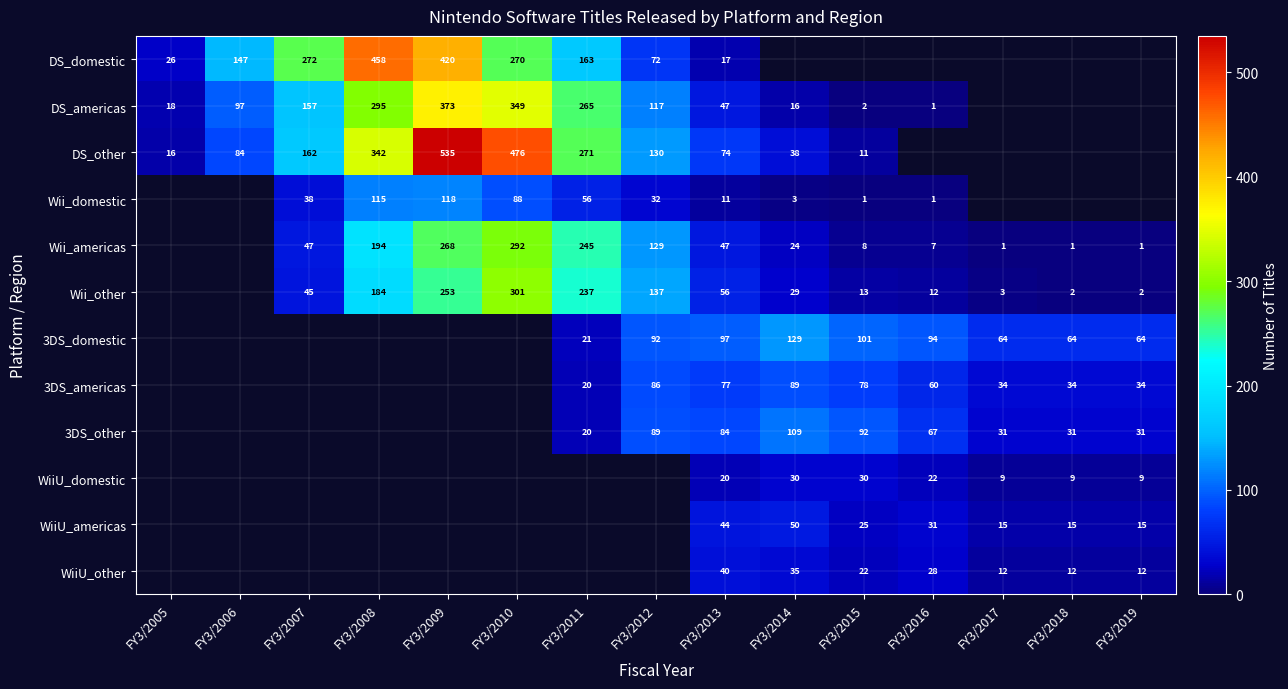

What is the difference between the highest and lowest values at FY3/2013?

86